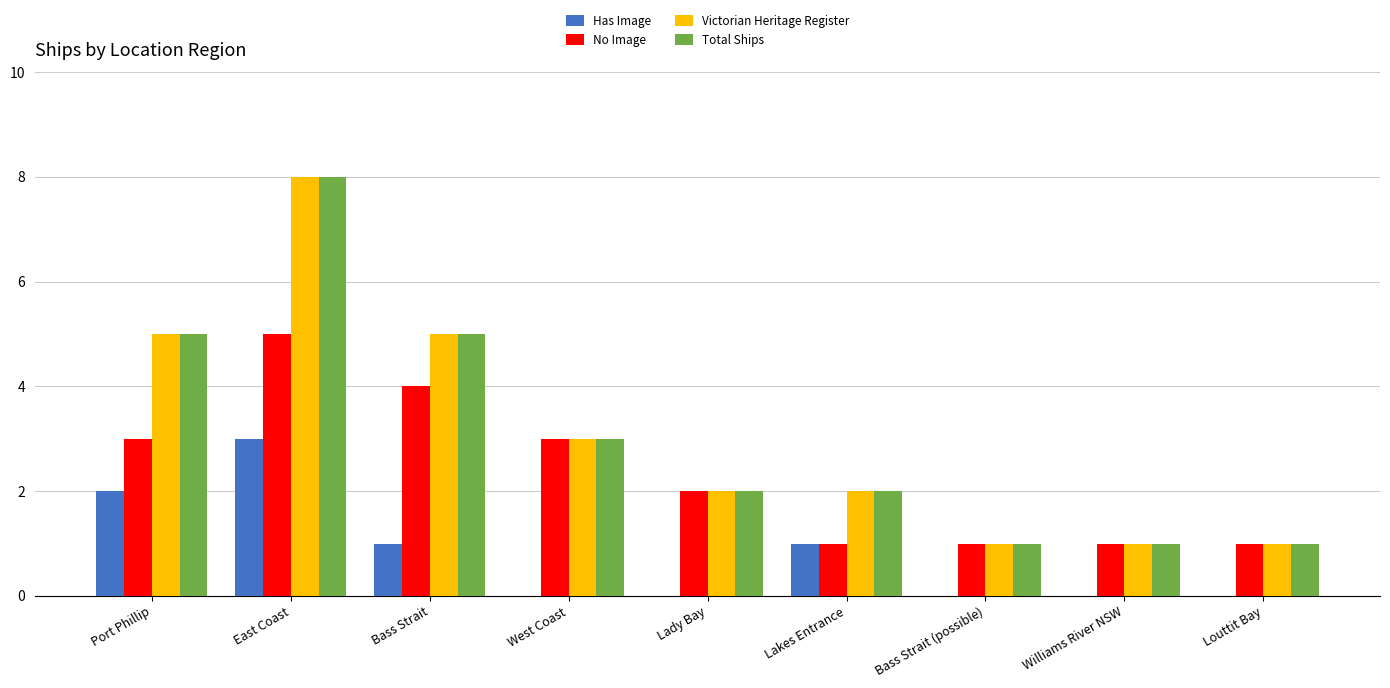

How many groups of bars are there?

9